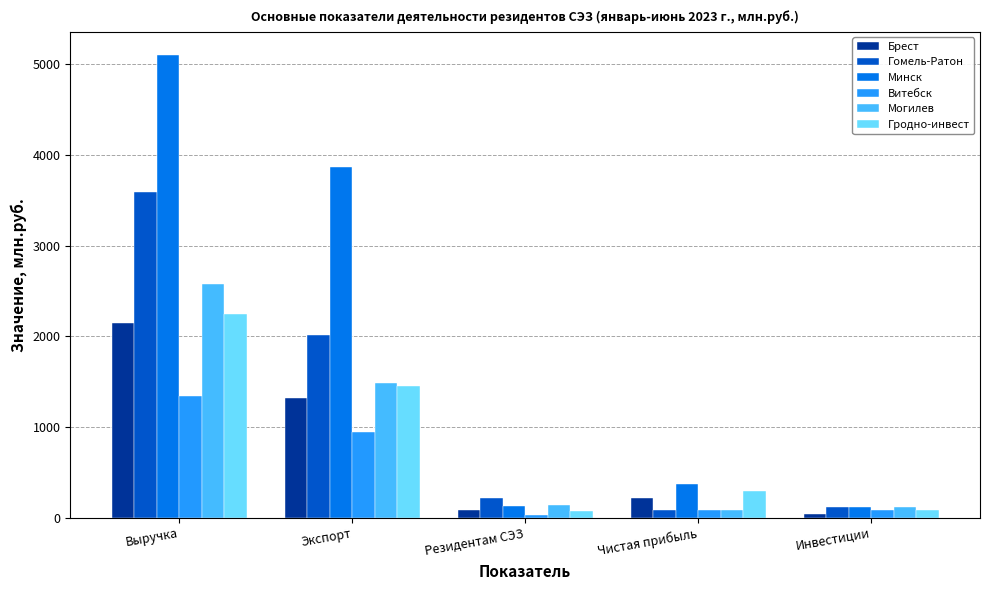

The Могилев series shows 142.6 at Резидентам СЭЗ. True or false?

True